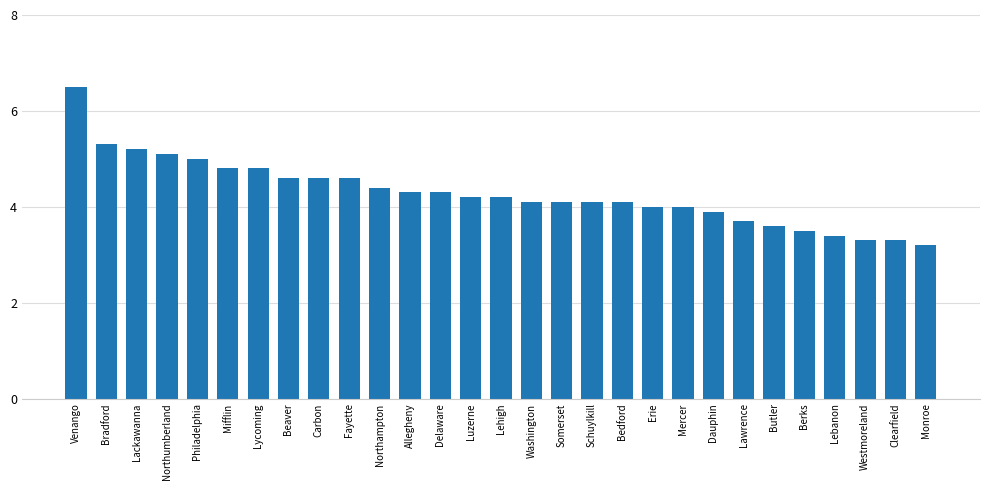

True or false: the data shows 1.1 at Westmoreland.

False